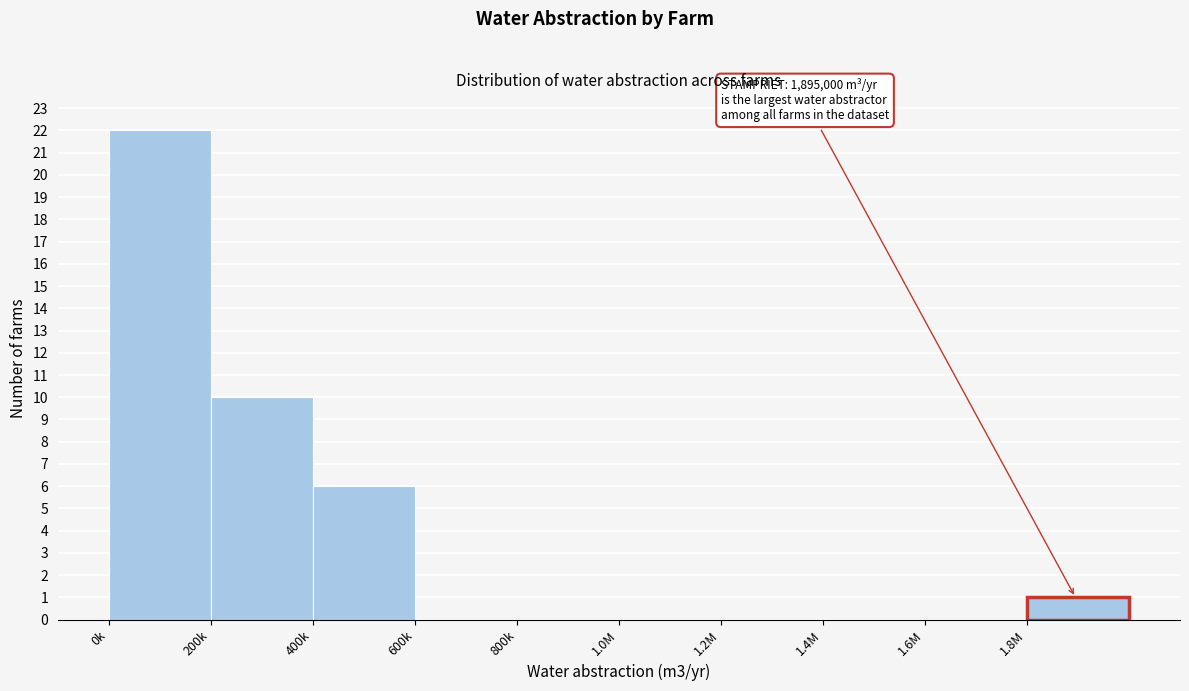

Reading left to right, what are all the values shown in this chart?

0k=22	200k=10	400k=6	600k=0	800k=0	1.0M=0	1.2M=0	1.4M=0	1.6M=0	1.8M=1